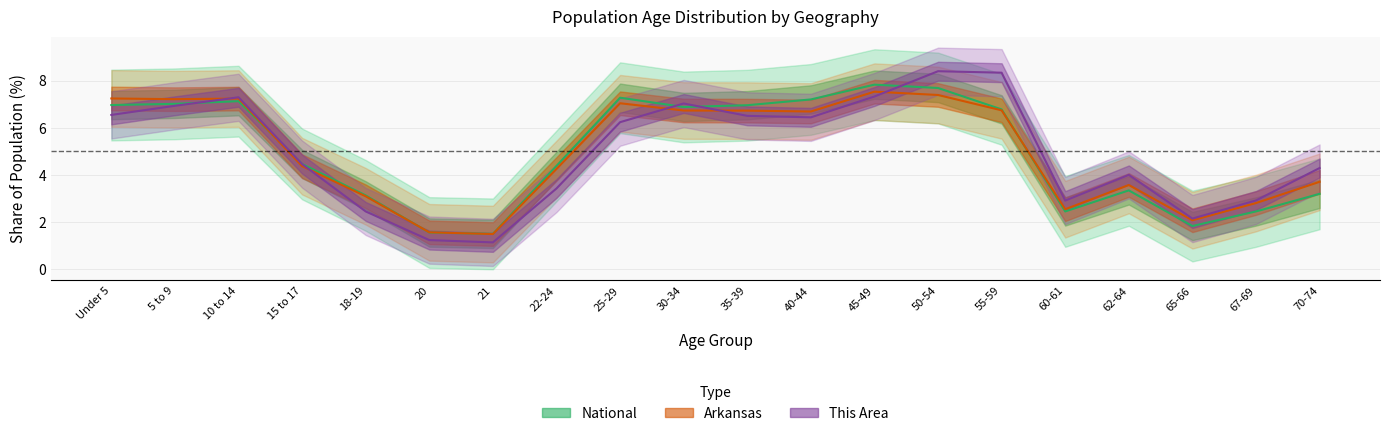

At how many categories does at least one series exceed 7?

9